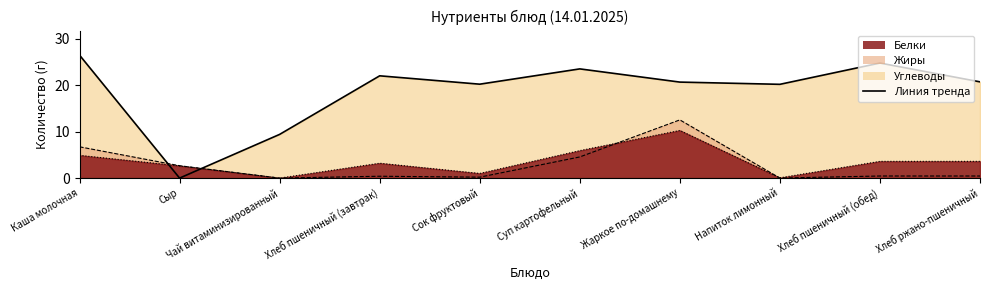

The chart shows a value of 33.3 at Хлеб пшеничный (завтрак). True or false?

False